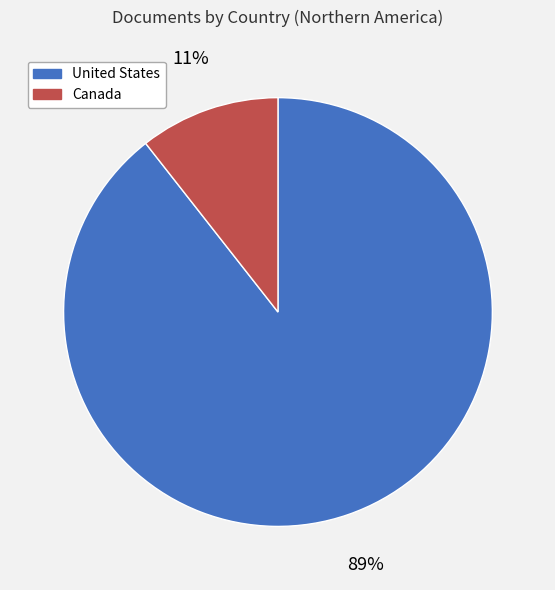

The Canada slice represents 1% of the pie. True or false?

False